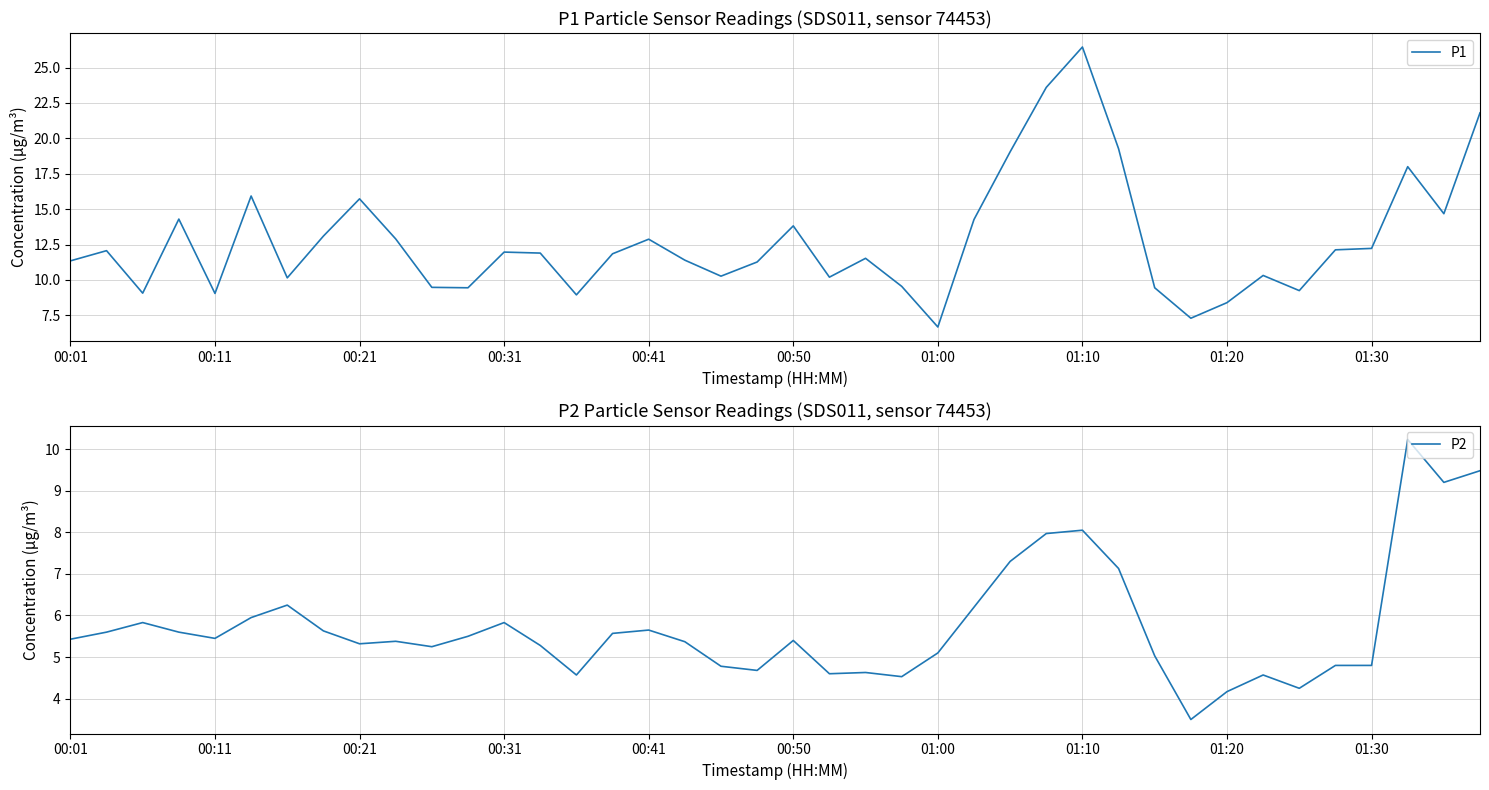

How many lines are shown in the chart?

2